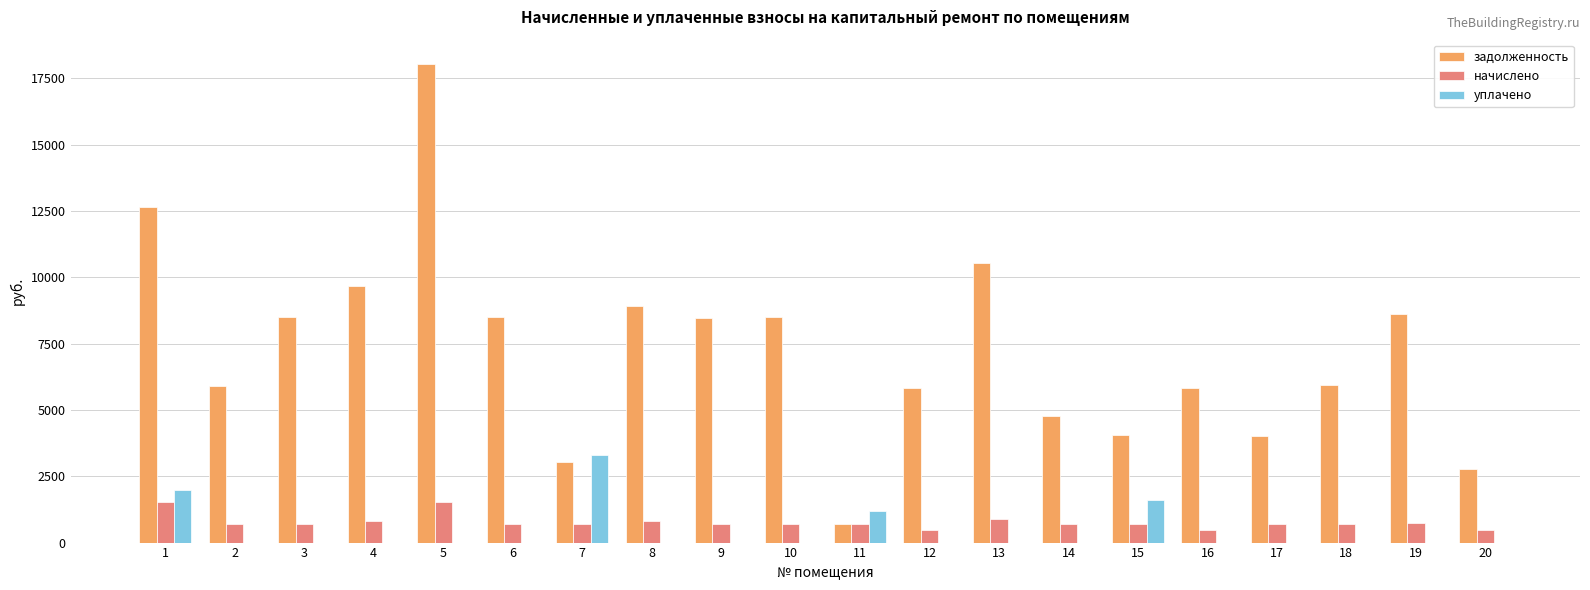

Which series has the largest range (max minus min)?

задолженность